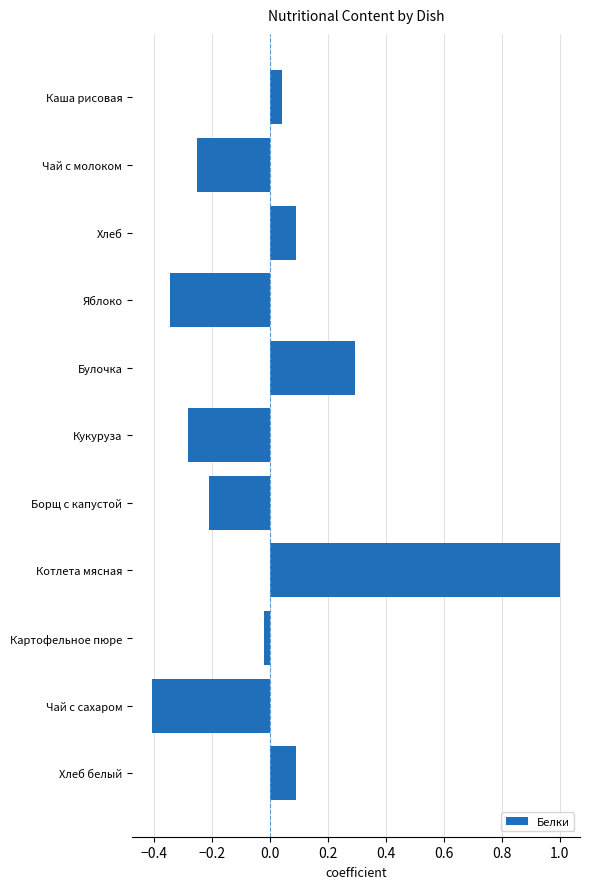

What is the change in value from Кукуруза to Хлеб белый?

+0.4